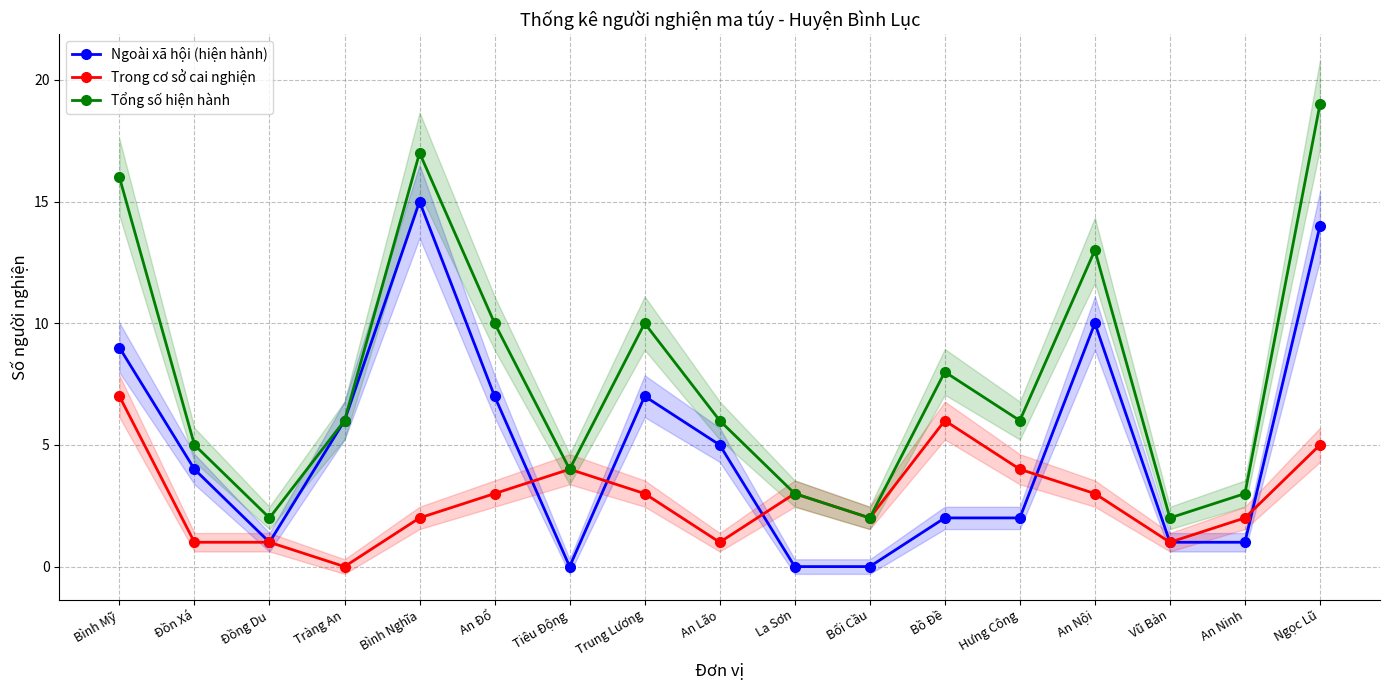

Rank the categories by Trong cơ sở cai nghiện value from lowest to highest.

Tràng An, Đồn Xá, Đồng Du, An Lão, Vũ Bản, Bình Nghĩa, Bối Cầu, An Ninh, An Đổ, Trung Lương, La Sơn, An Nội, Tiêu Động, Hưng Công, Ngọc Lũ, Bồ Đề, Bình Mỹ